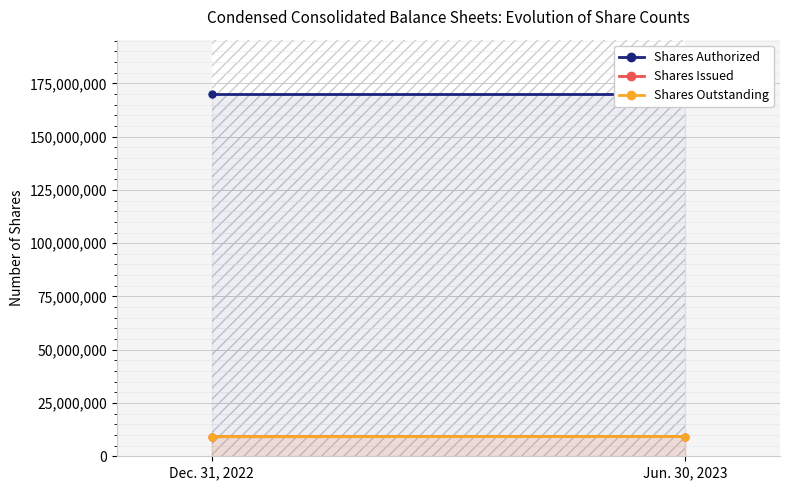

Between Dec. 31, 2022 and Jun. 30, 2023, which series saw the biggest shift?

Shares Issued